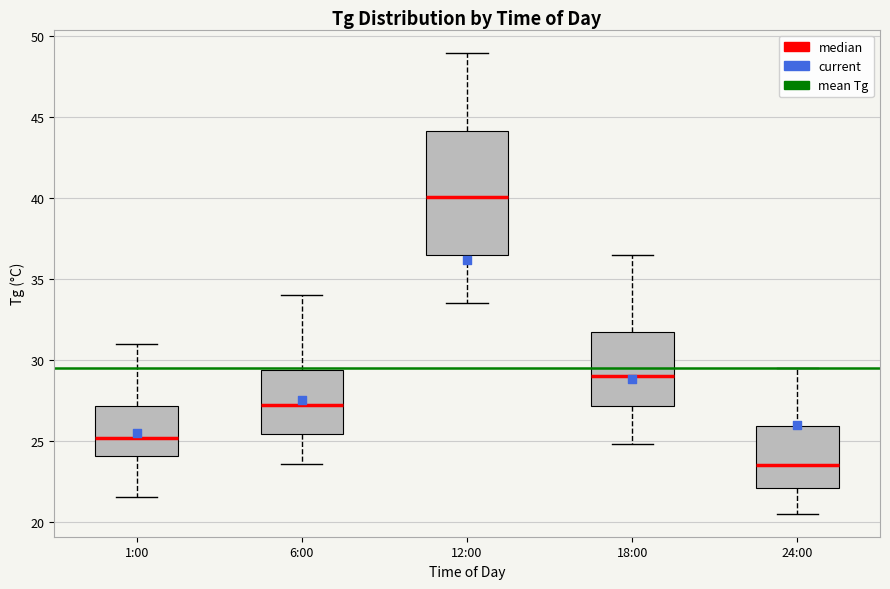

Where is the lower edge of the box for 18:00 on the y-axis? The values are not printed on the chart, so give them approximately, as read against the axis.

27.0